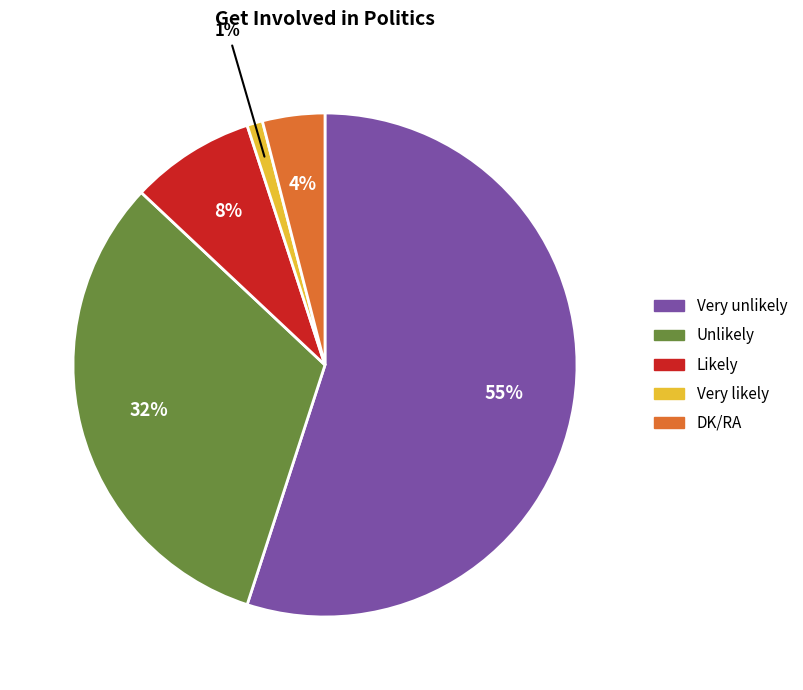

Rank the categories by value from lowest to highest.

Very likely, DK/RA, Likely, Unlikely, Very unlikely